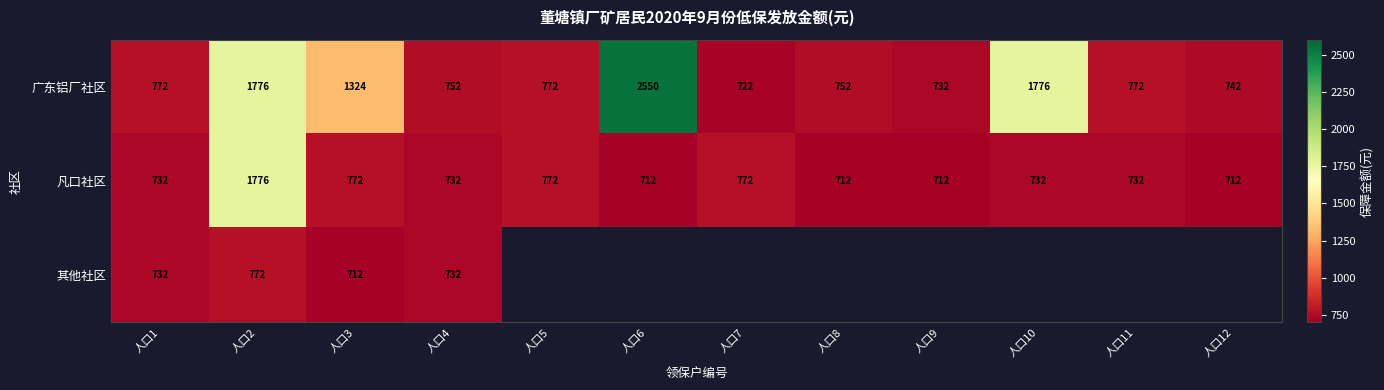

True or false: 广东铝厂社区 has a value of 1049.9 at 人口4.

False